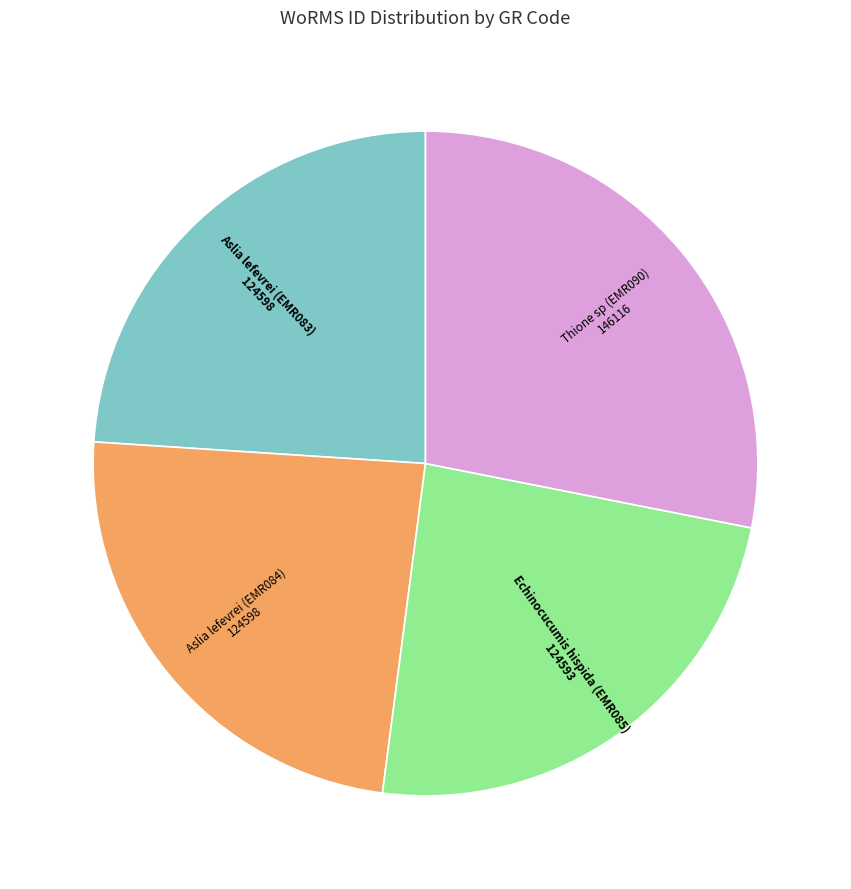

Does any single category account for the majority?

No